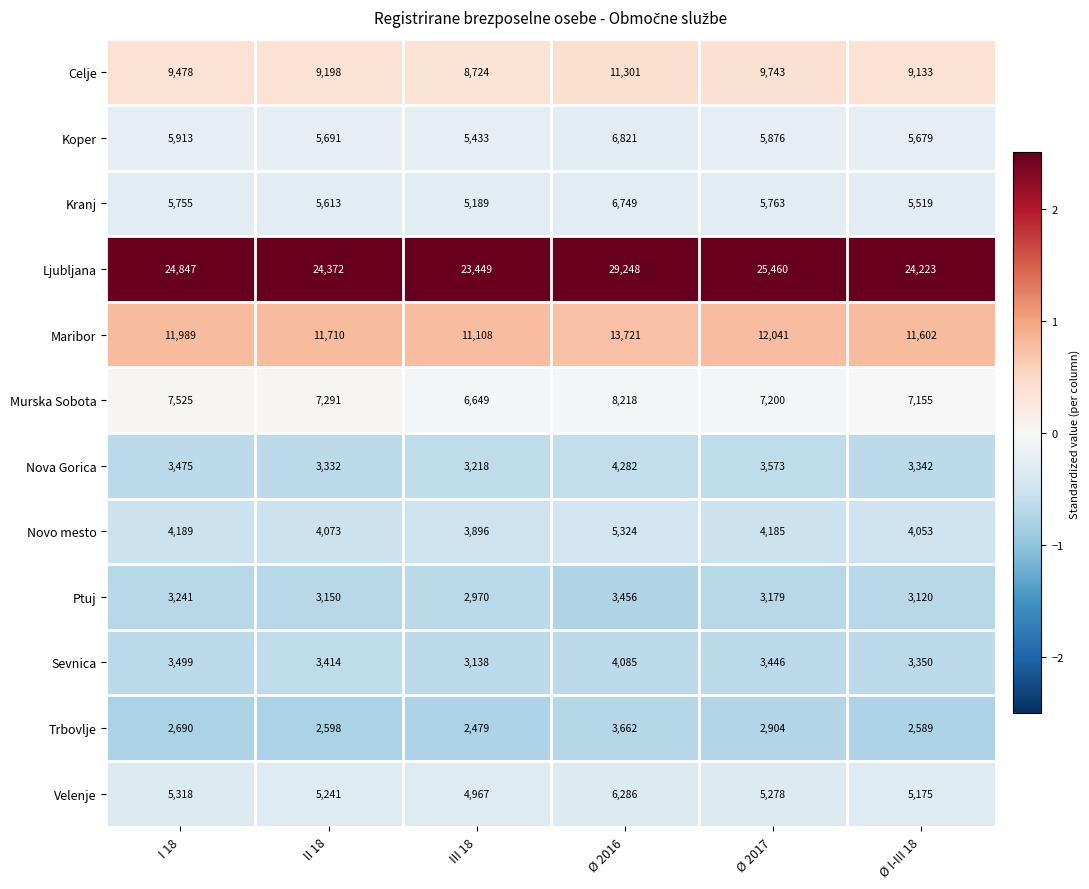

Is it true that Maribor equals 16079 at III 18?

False